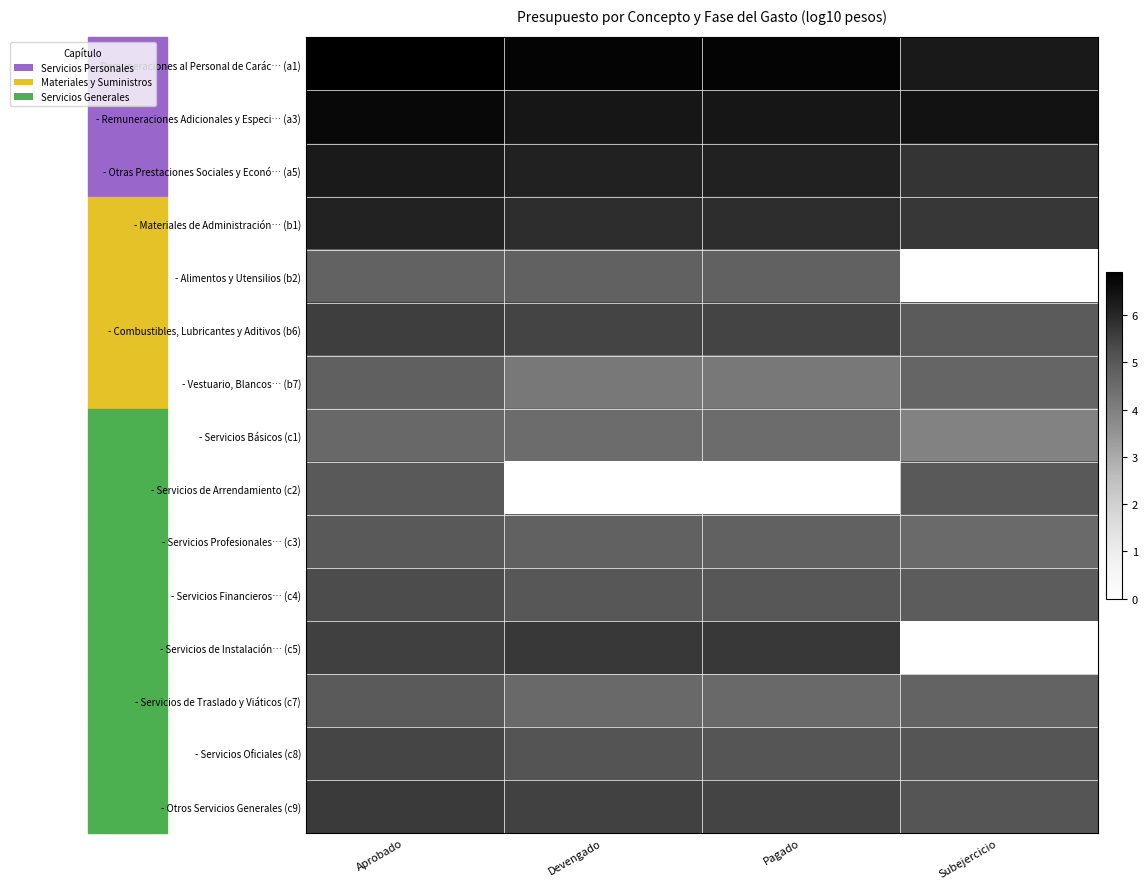

Which series has the largest total across all categories?

- Remuneraciones al Personal de Carác… (a1)